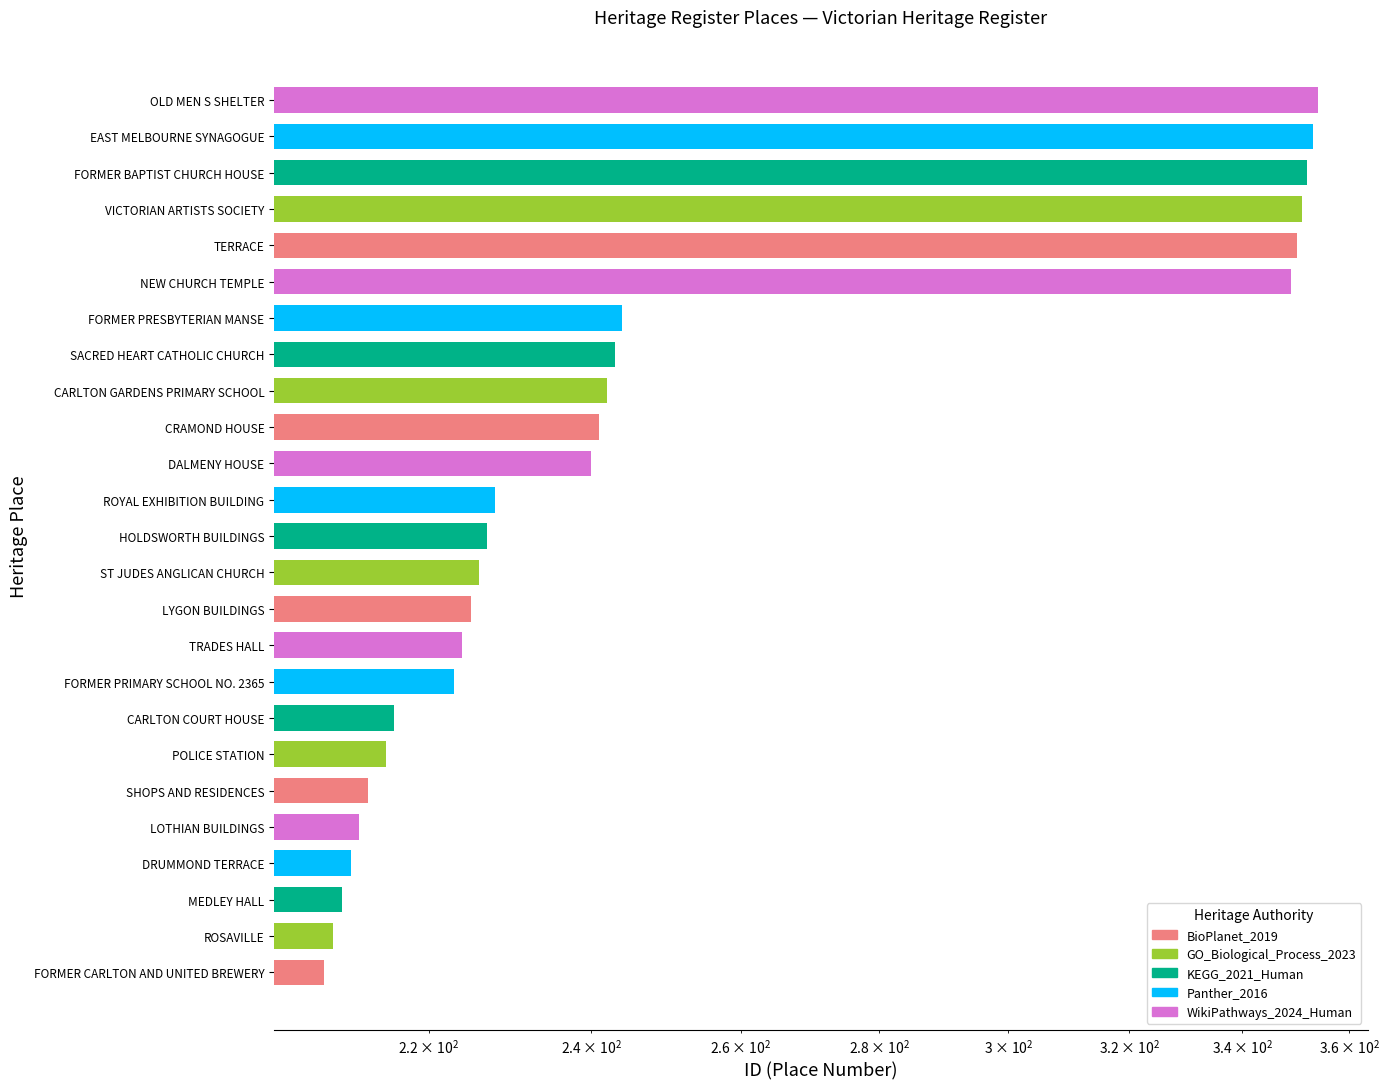

How many values are below 227?

12